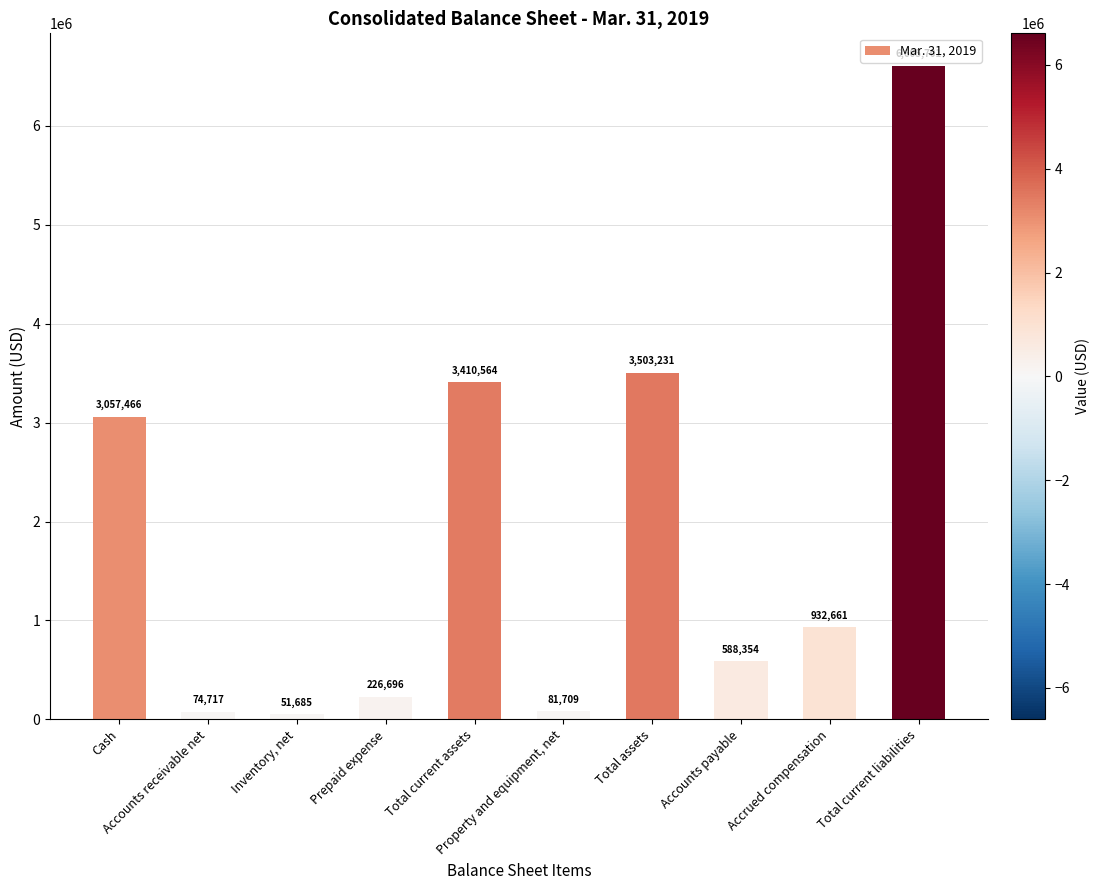

Rank the categories by value from lowest to highest.

Inventory, net, Accounts receivable net, Property and equipment, net, Prepaid expense, Accounts payable, Accrued compensation, Cash, Total current assets, Total assets, Total current liabilities